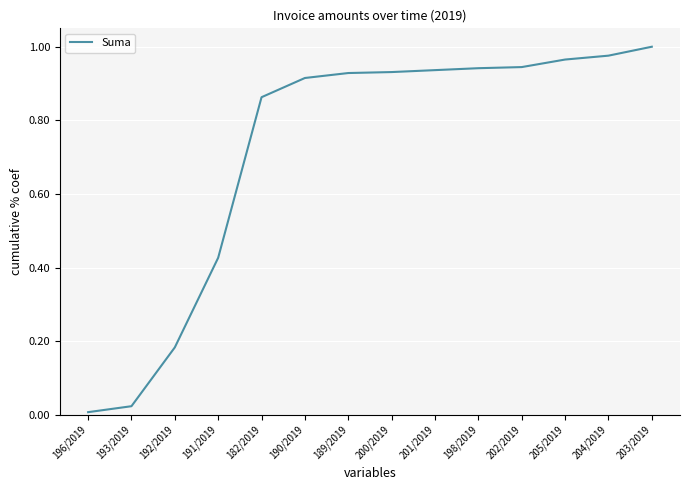

Between 190/2019 and 192/2019, which is larger?

190/2019